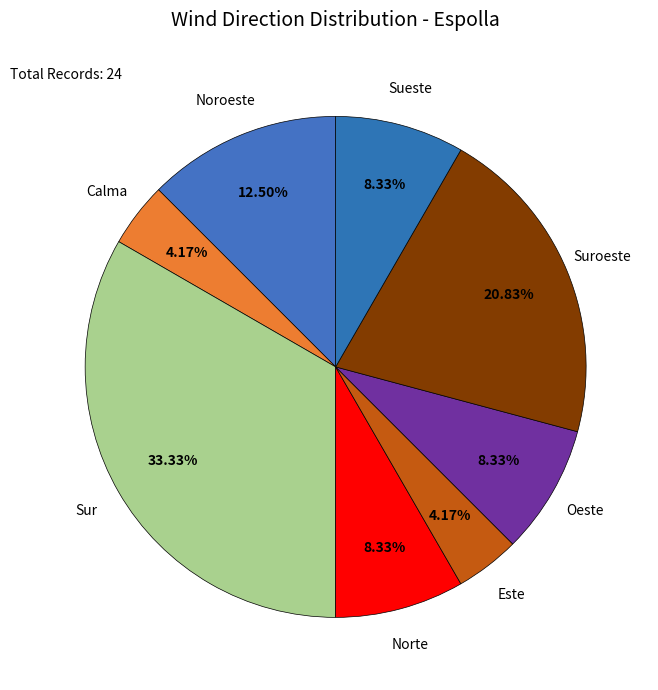

Count the number of slices in the pie.

8